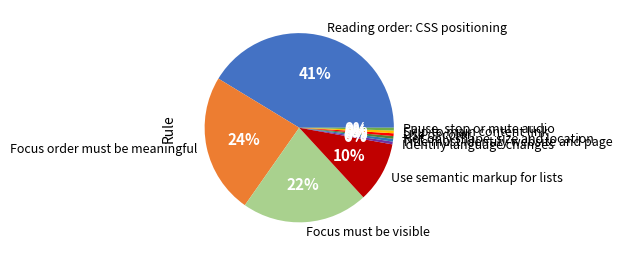

How many slices are in this pie chart?

10